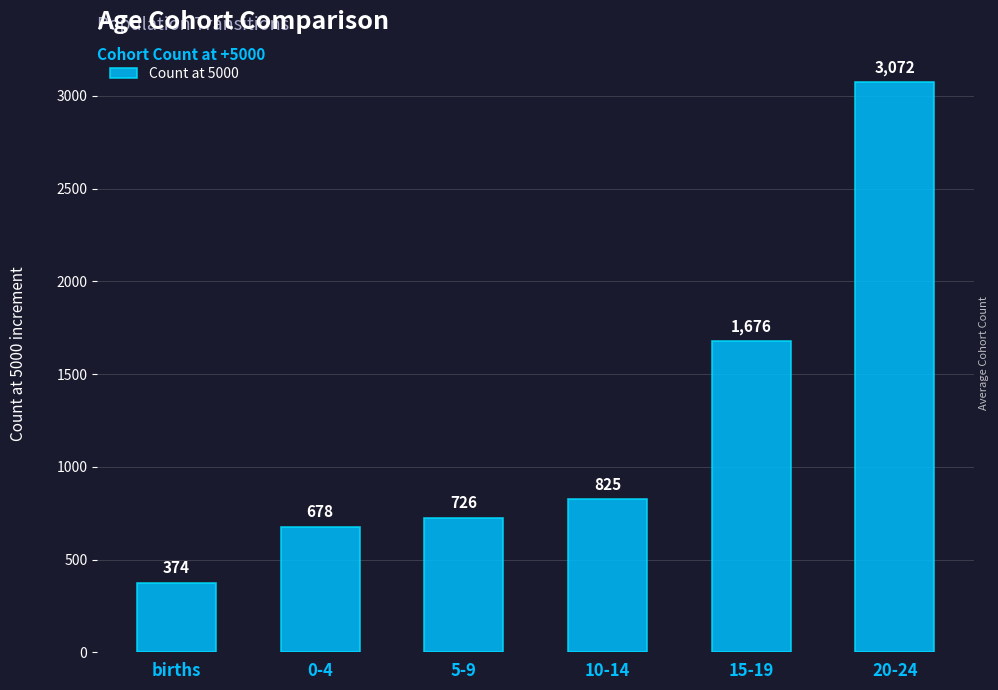

List the labels in order of value, smallest first.

births, 0-4, 5-9, 10-14, 15-19, 20-24